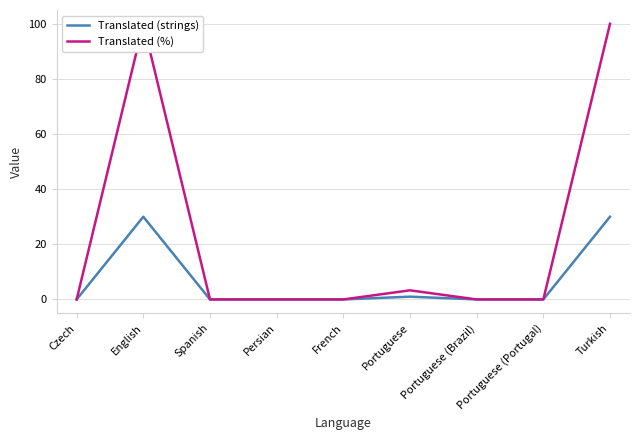

What is the label of the 6th point from the left?

Portuguese